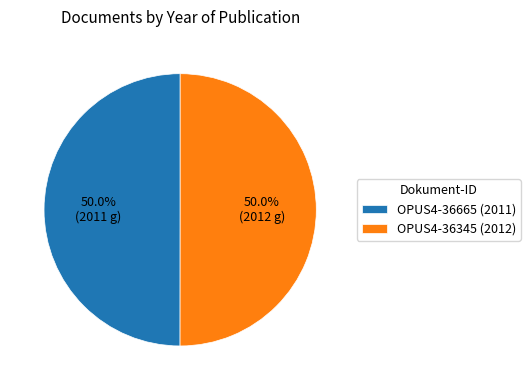

To the nearest percent, what is the average slice percentage?

50%